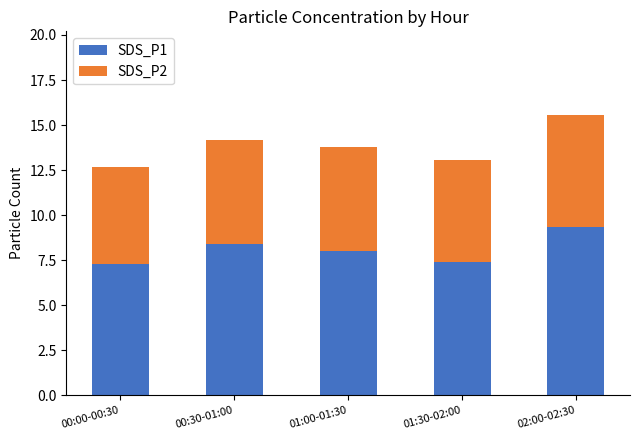

Is it true that SDS_P1 equals 14.3 at 00:30-01:00?

False